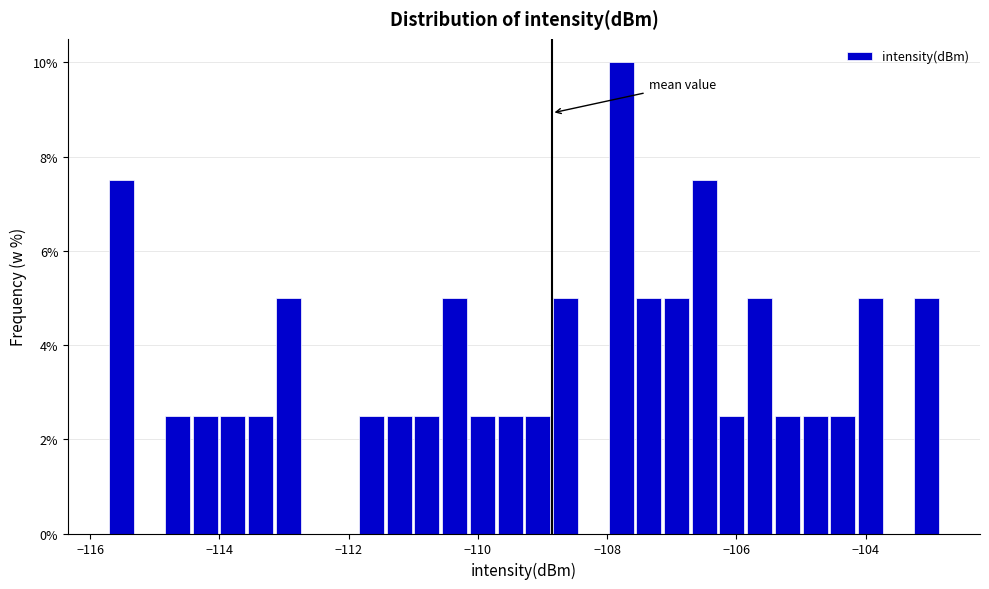

Around what value on the x-axis is the tallest bar? Give the approximate position of its centre, as read against the axis.

-107.8